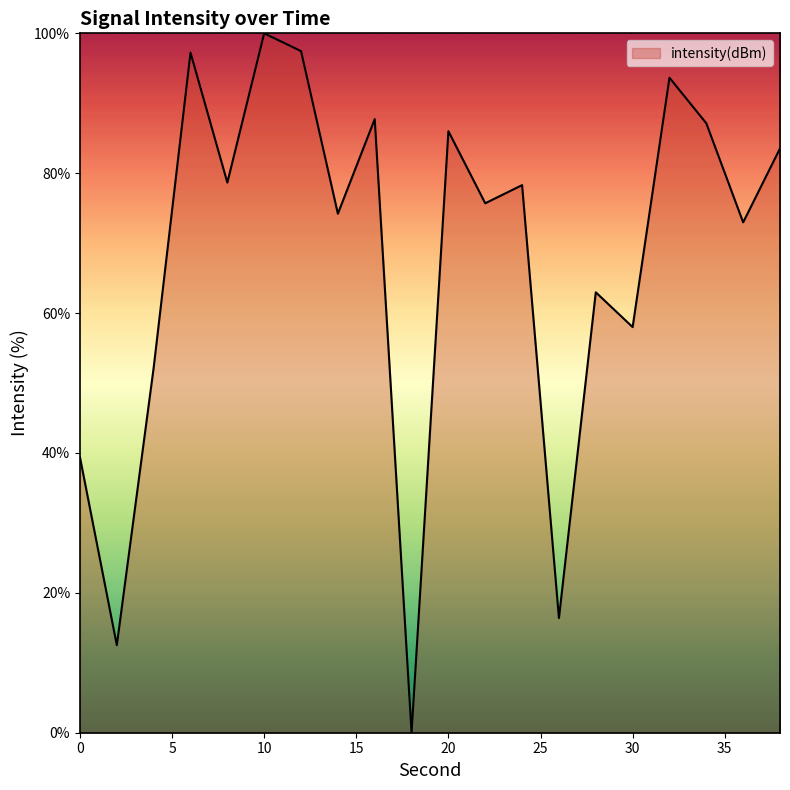

What is the maximum value shown in the chart?

100.0